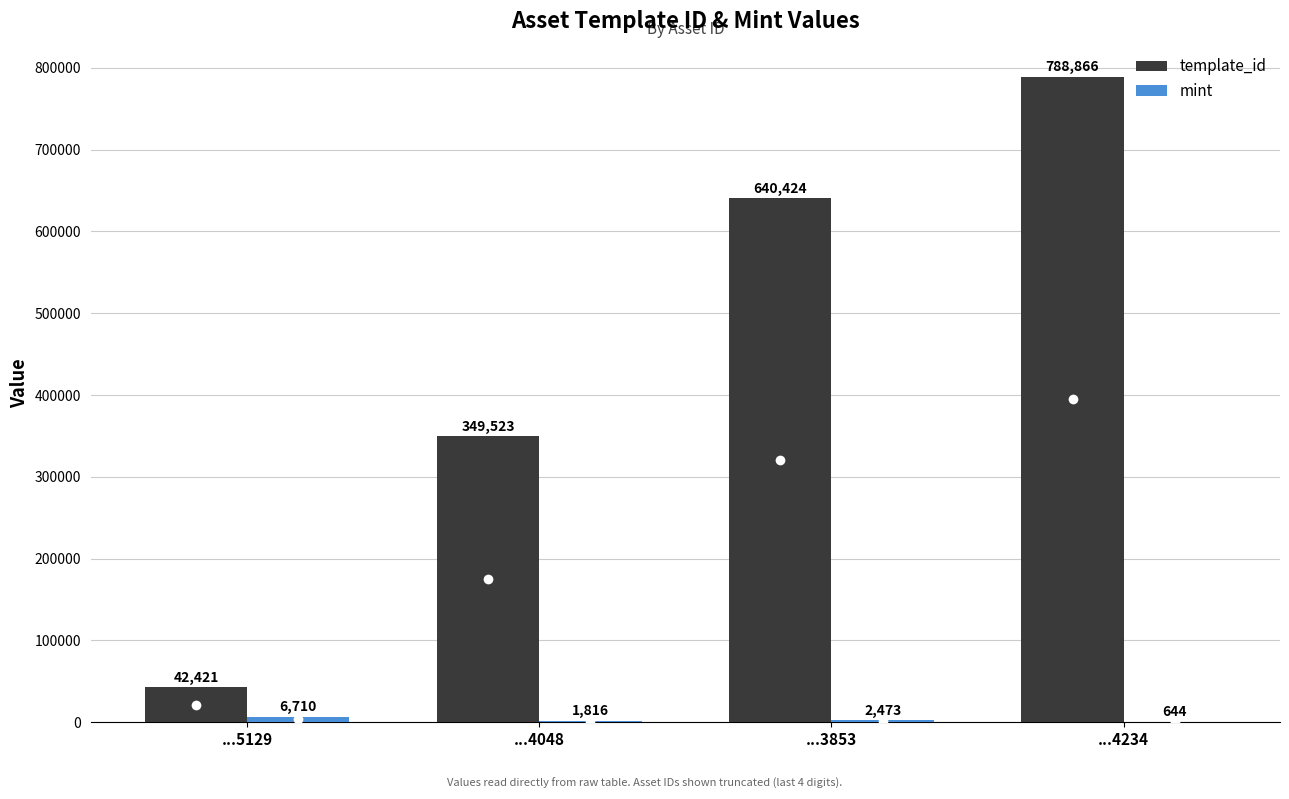

What is the maximum value shown in the chart?

788866